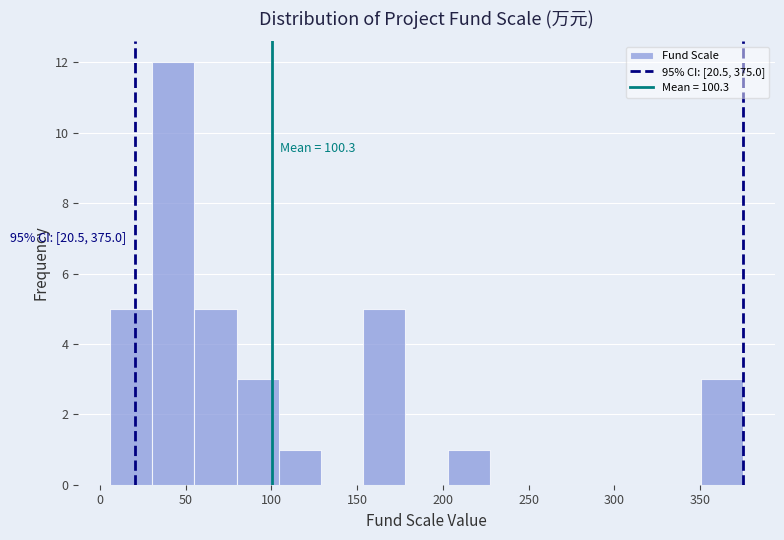

Over which range of the x-axis is the bar tallest?

30 to 55